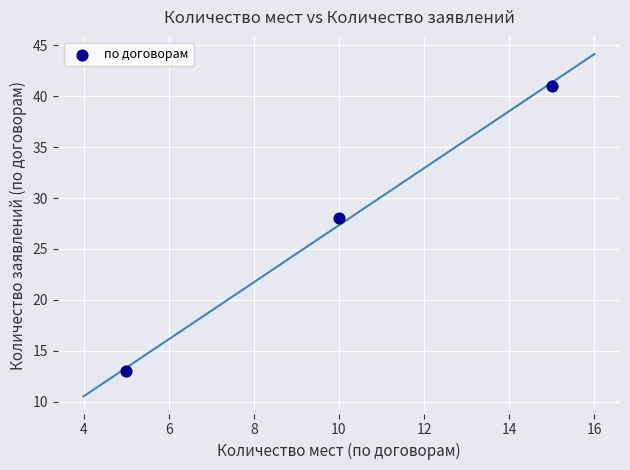

What Y value in the scatter plot is closest to 27?

28